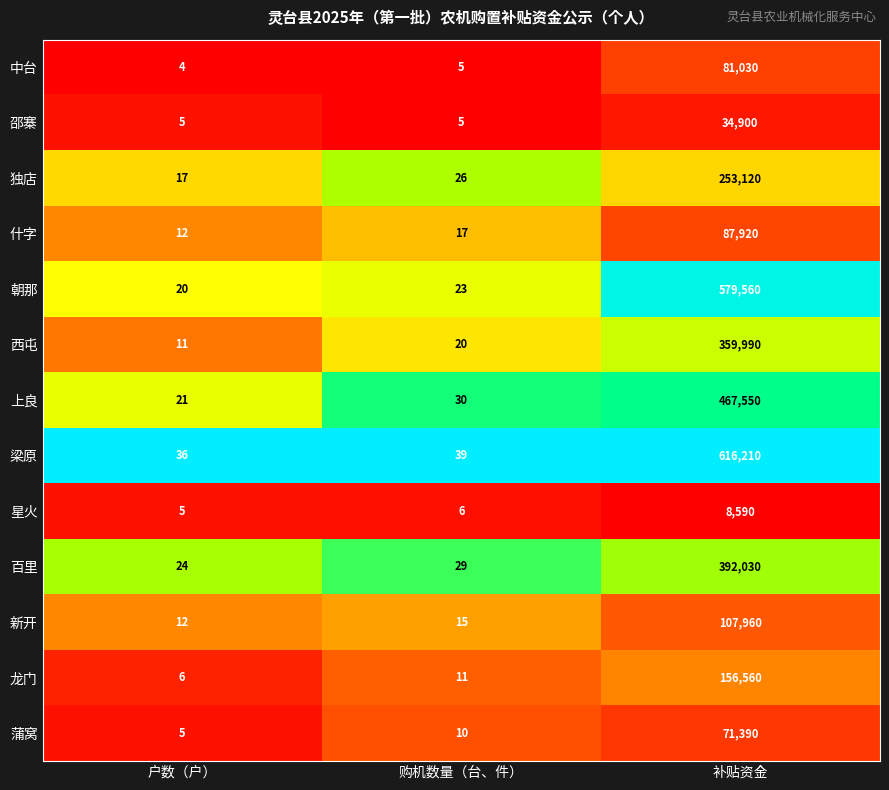

What is the sum of the 龙门 values at 户数（户） and 补贴资金?

156566